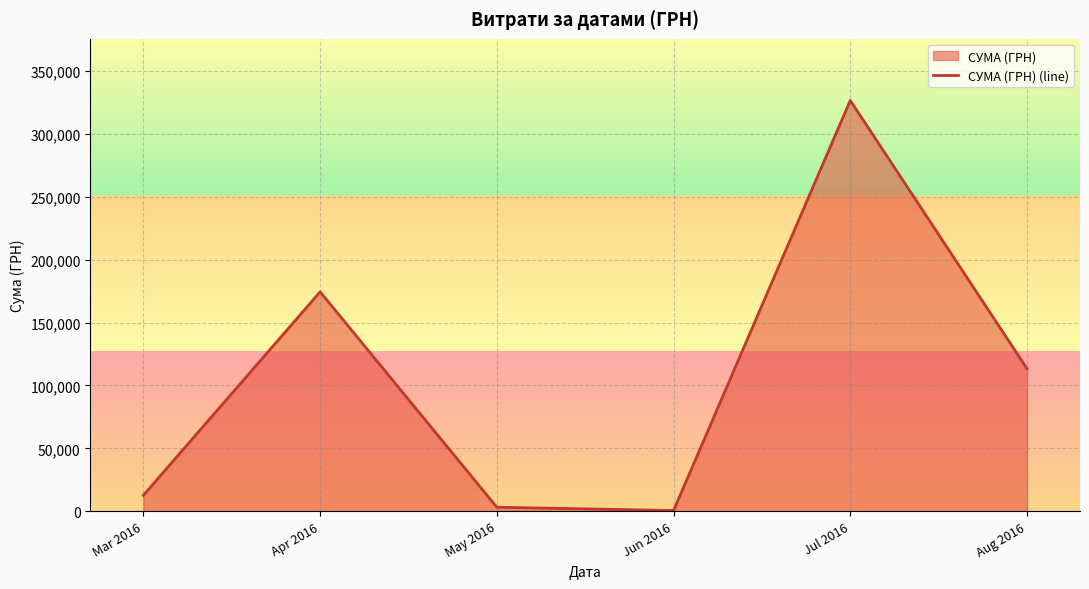

Rank the categories by value from highest to lowest.

Jul 2016, Apr 2016, Aug 2016, Mar 2016, May 2016, Jun 2016